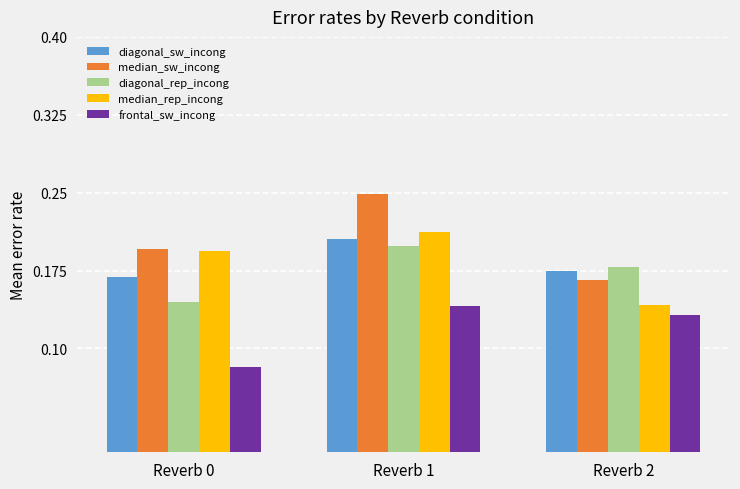

The frontal_sw_incong series shows 0.0 at Reverb 1. True or false?

False